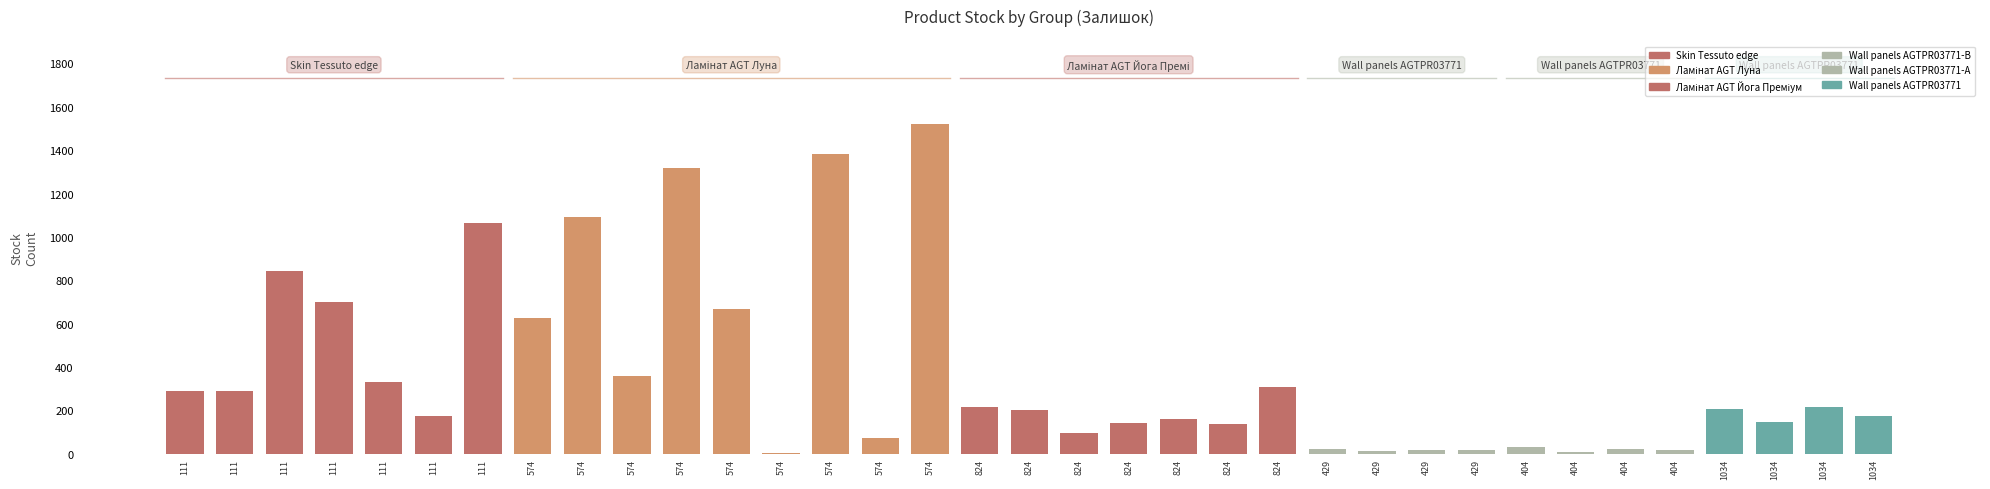

What is the average value?

368